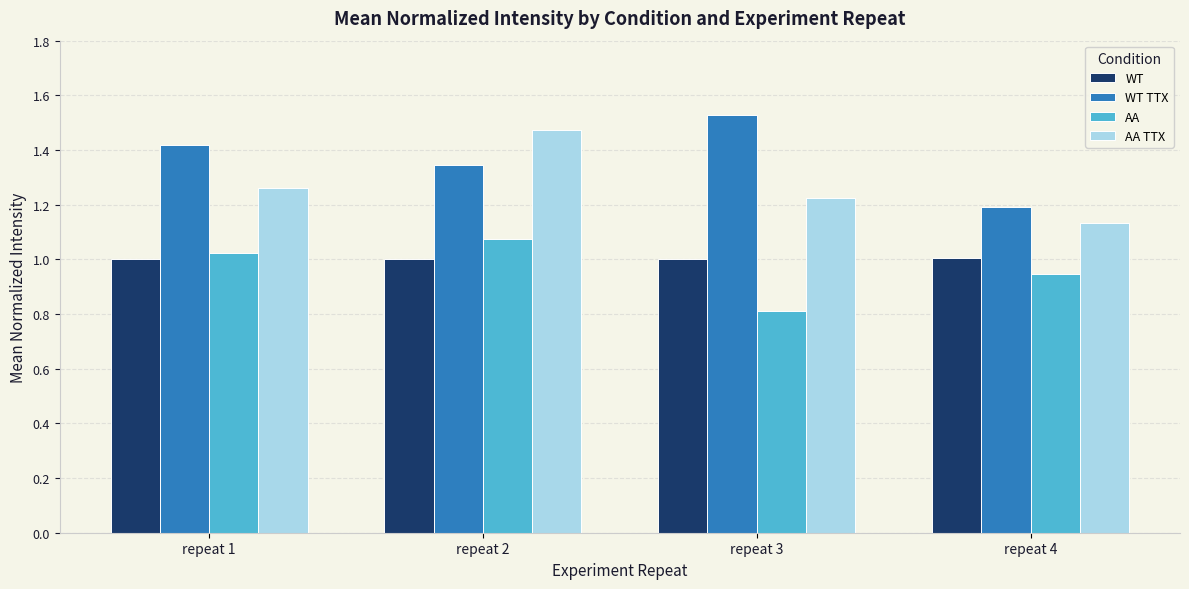

Does the chart contain any negative values?

No